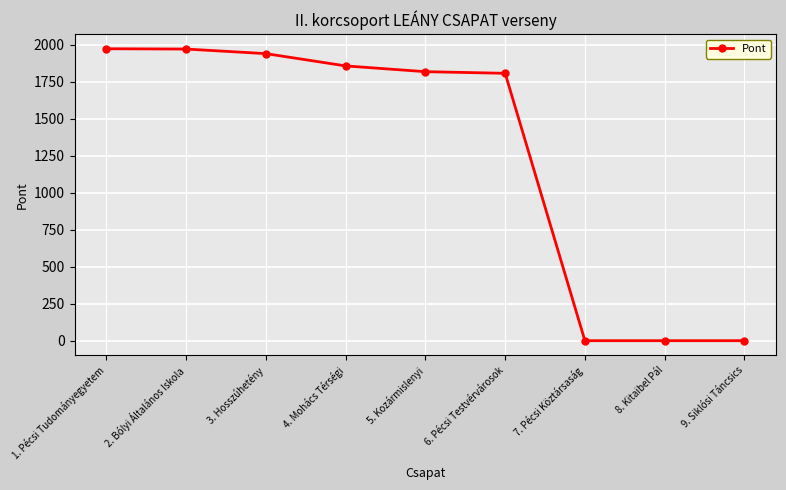

What is the approximate value at 6. Pécsi Testvérvárosok?

1808